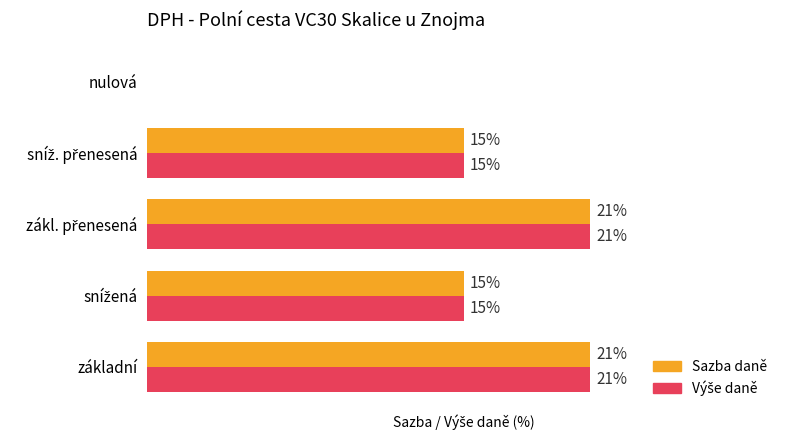

The value of Výše daně (%) at 3 is 23. True or false?

False